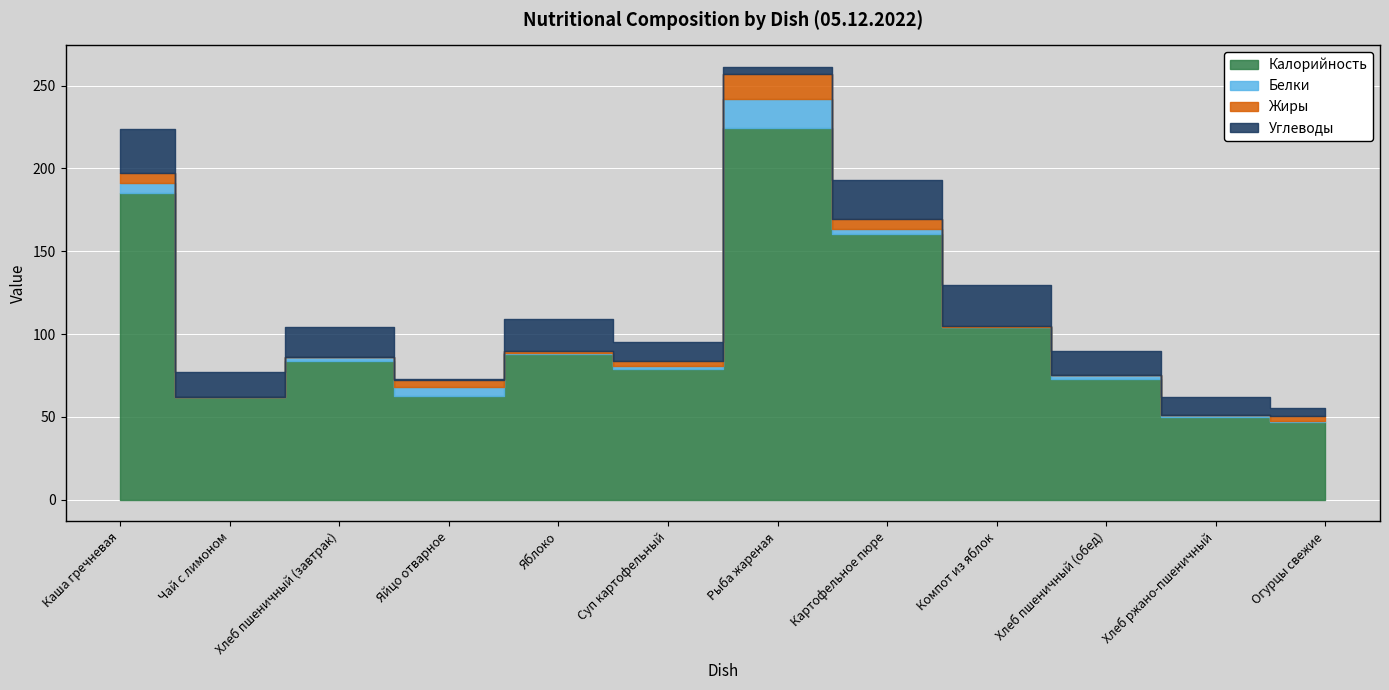

What position from the right is Хлеб пшеничный (завтрак)?

10